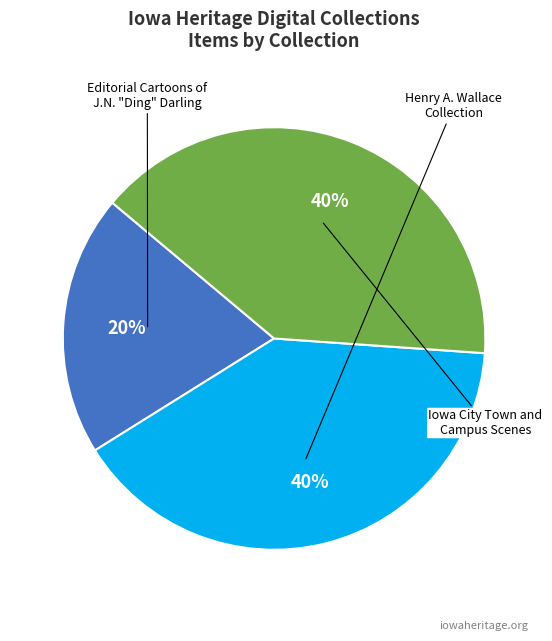

To the nearest percent, what is the difference between the largest and smallest slice percentages?

20%